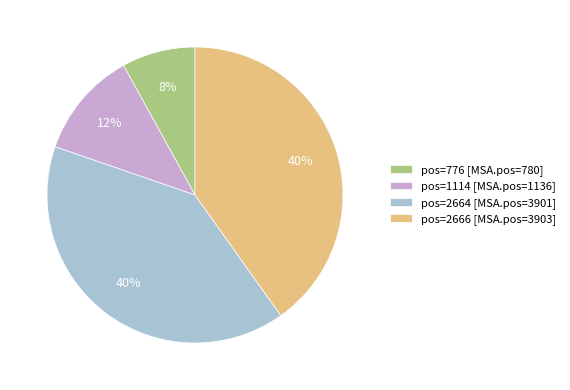

Is it true that pos=1114 [MSA.pos=1136] is 23% of the pie?

False